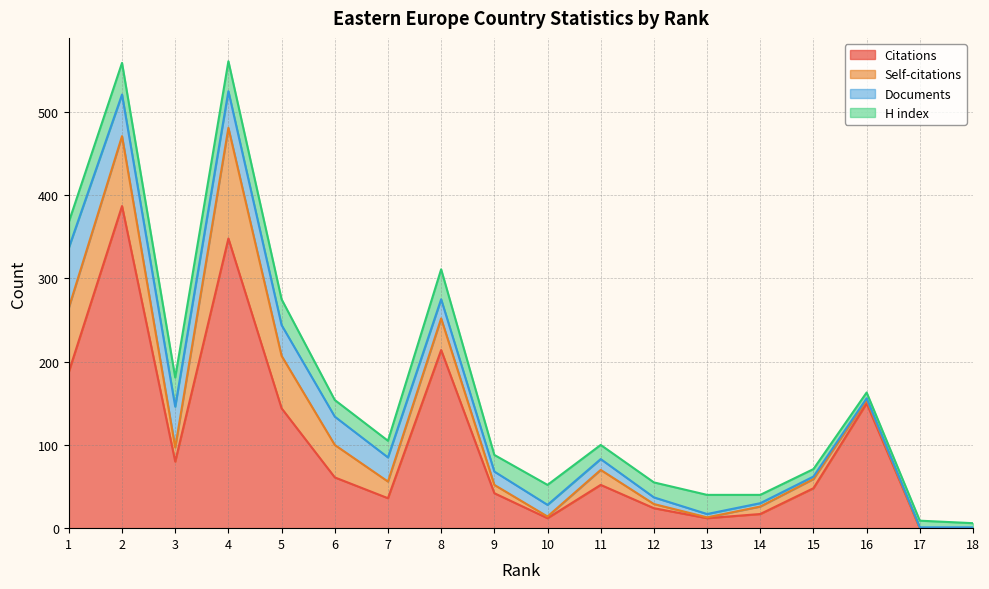

What is the sum of the Citations values at 4 and 14?

365